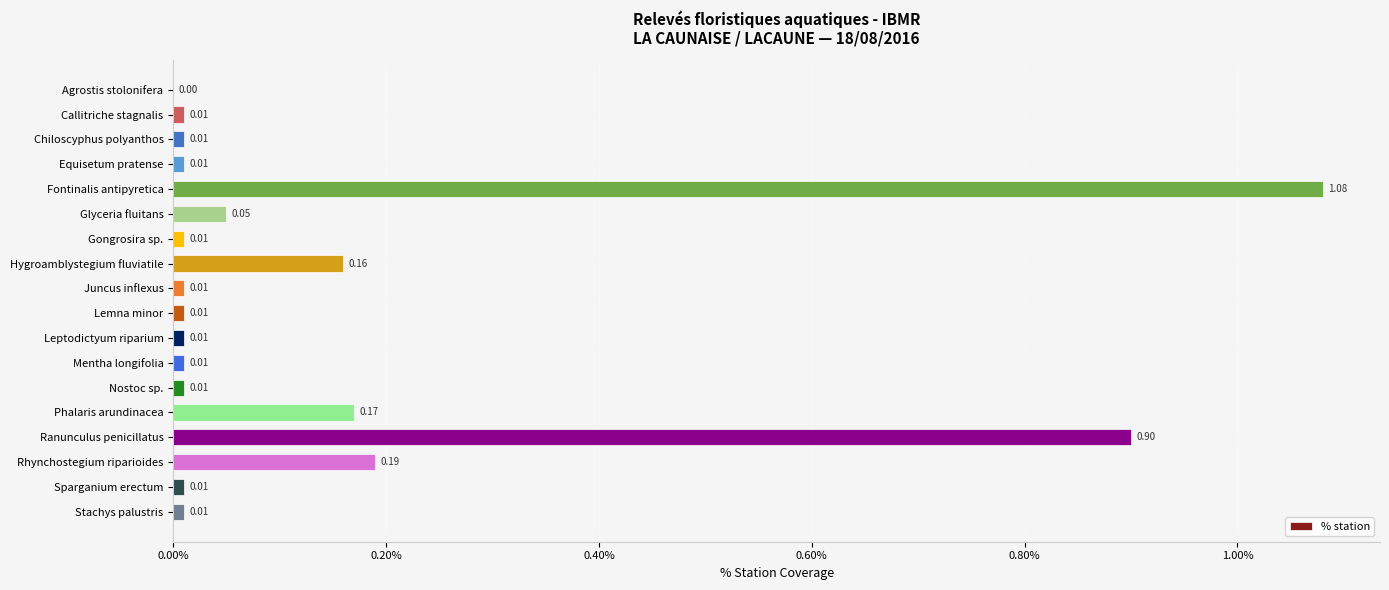

Which label corresponds to the largest value in the chart?

Fontinalis antipyretica